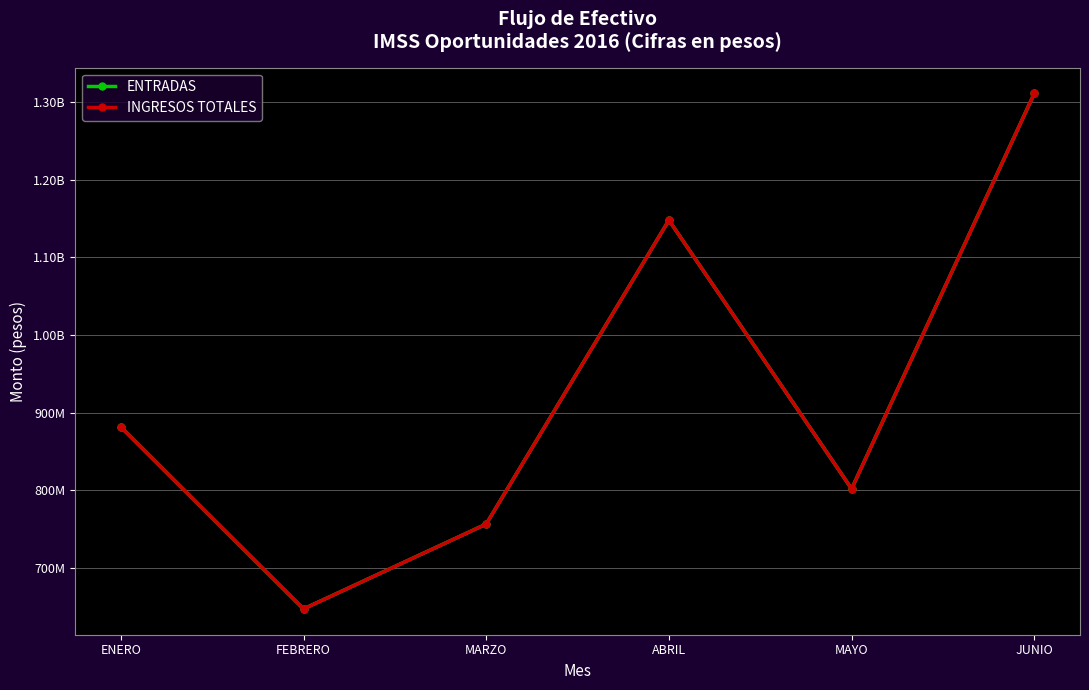

True or false: INGRESOS TOTALES and ENTRADAS cross at least once.

False